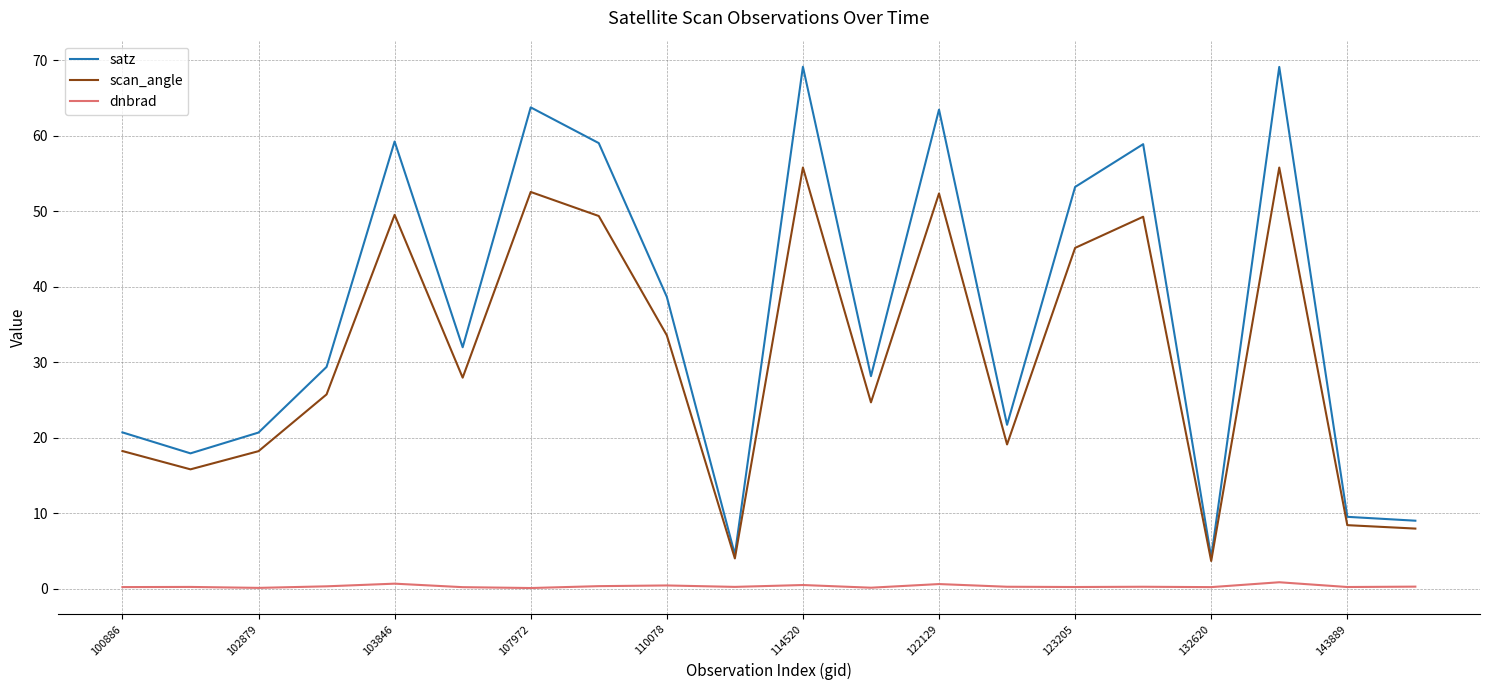

Which series has the widest spread of values?

satz